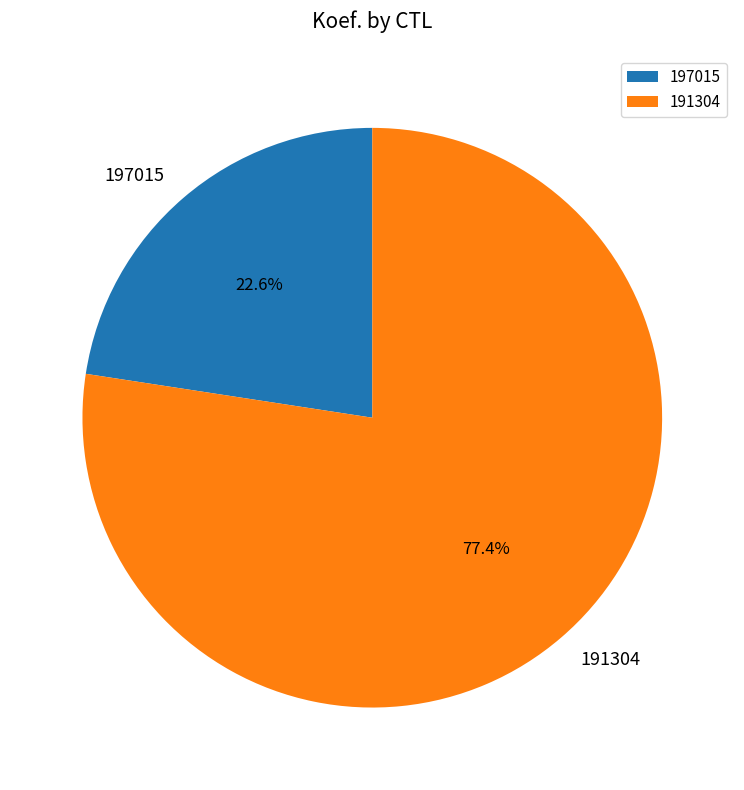

What is the majority slice?

191304